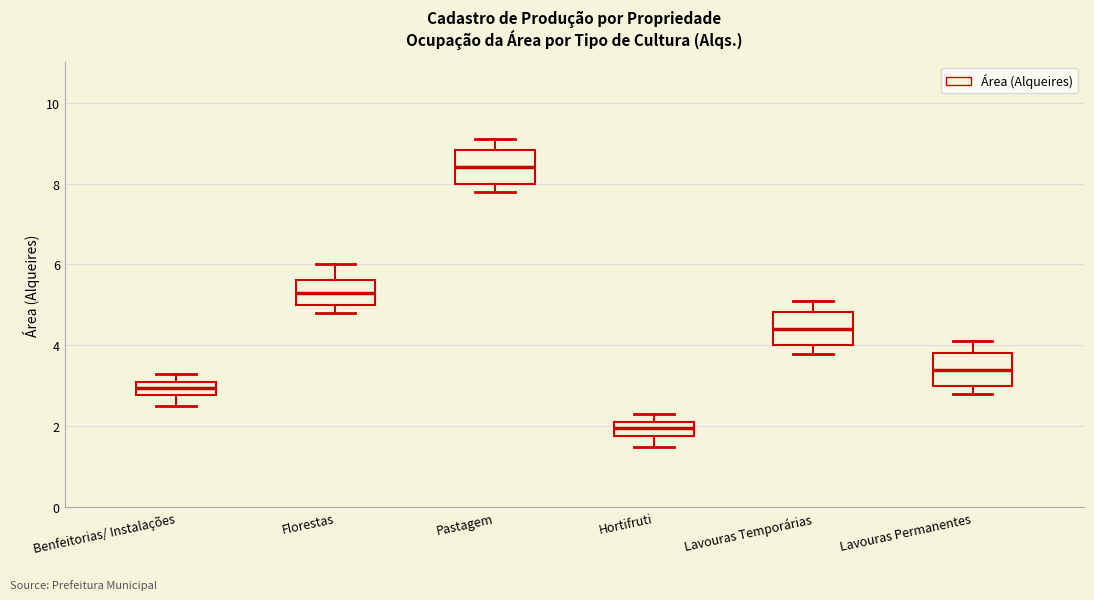

Where is the upper edge of the box for Hortifruti on the y-axis? The values are not printed on the chart, so give them approximately, as read against the axis.

2.2